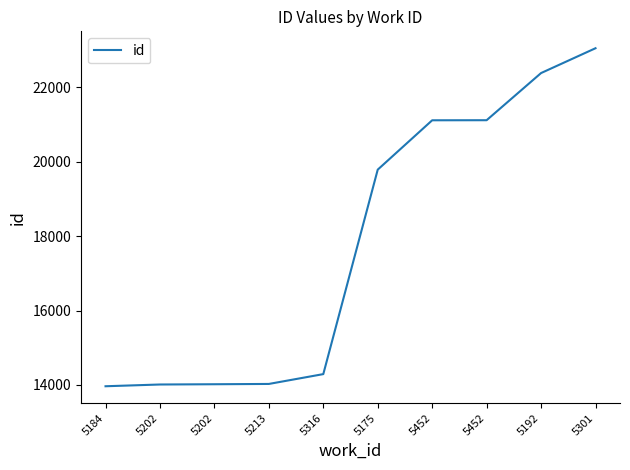

How many lines are shown in the chart?

1